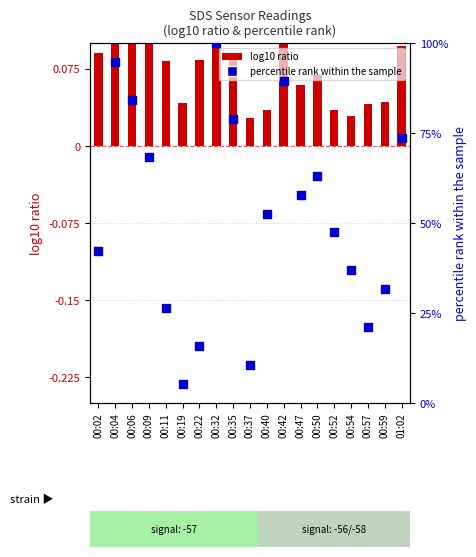

Which has a higher value, 00:09 or 00:02?

00:09